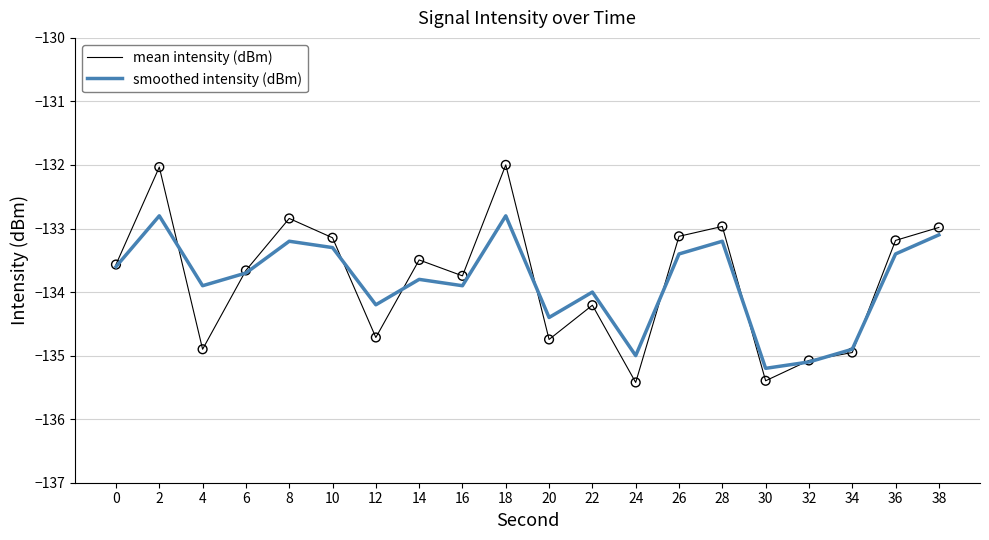

Which series has the widest spread of values?

mean intensity (dBm)